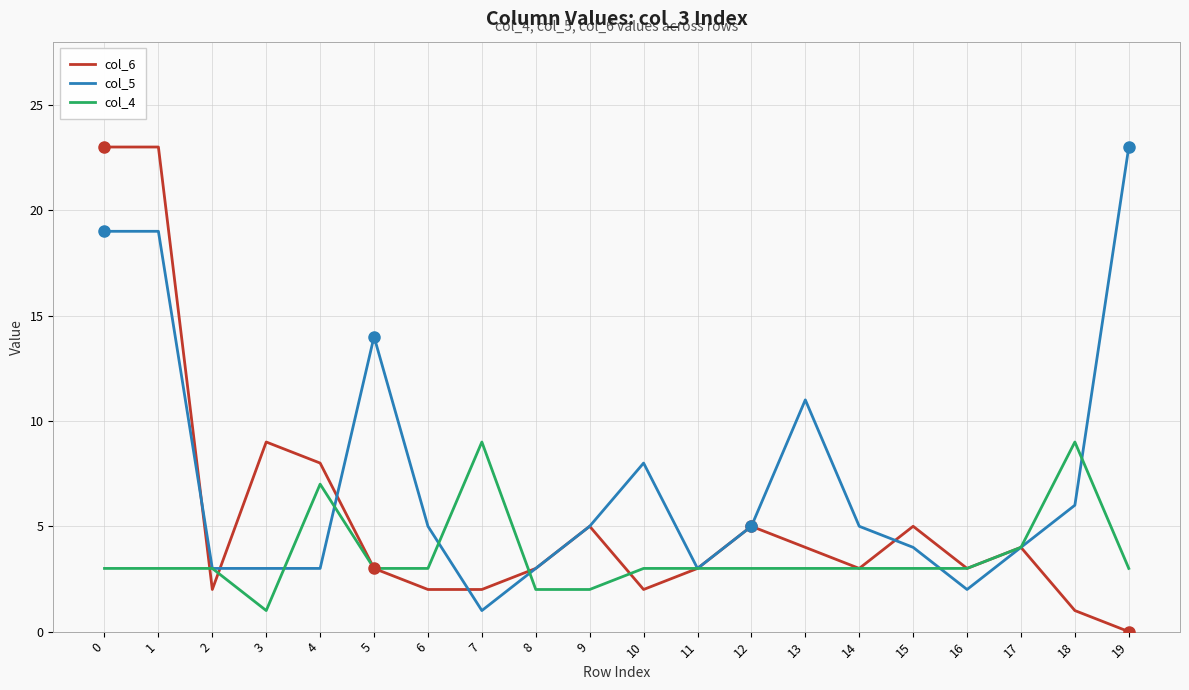

Reading right to left, extract all data points from this chart.

col_6: 0	1	4	3	5	3	4	5	3	2	5	3	2	2	3	8	9	2	23	23
col_5: 23	6	4	2	4	5	11	5	3	8	5	3	1	5	14	3	3	3	19	19
col_4: 3	9	4	3	3	3	3	3	3	3	2	2	9	3	3	7	1	3	3	3